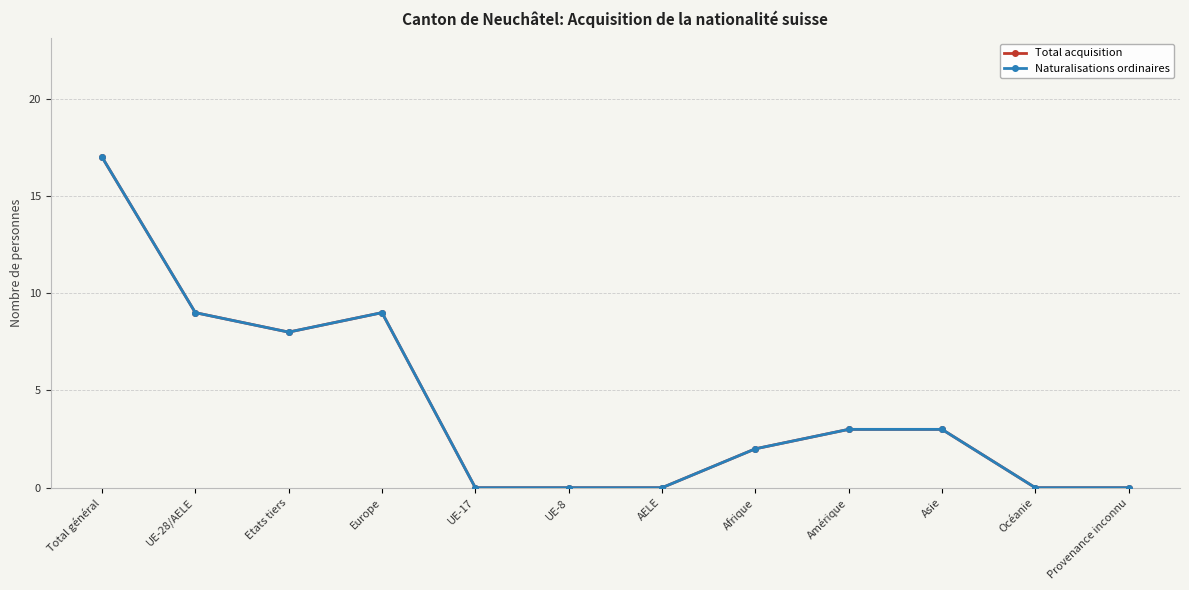

What is the label of the 4th point from the right?

Amérique